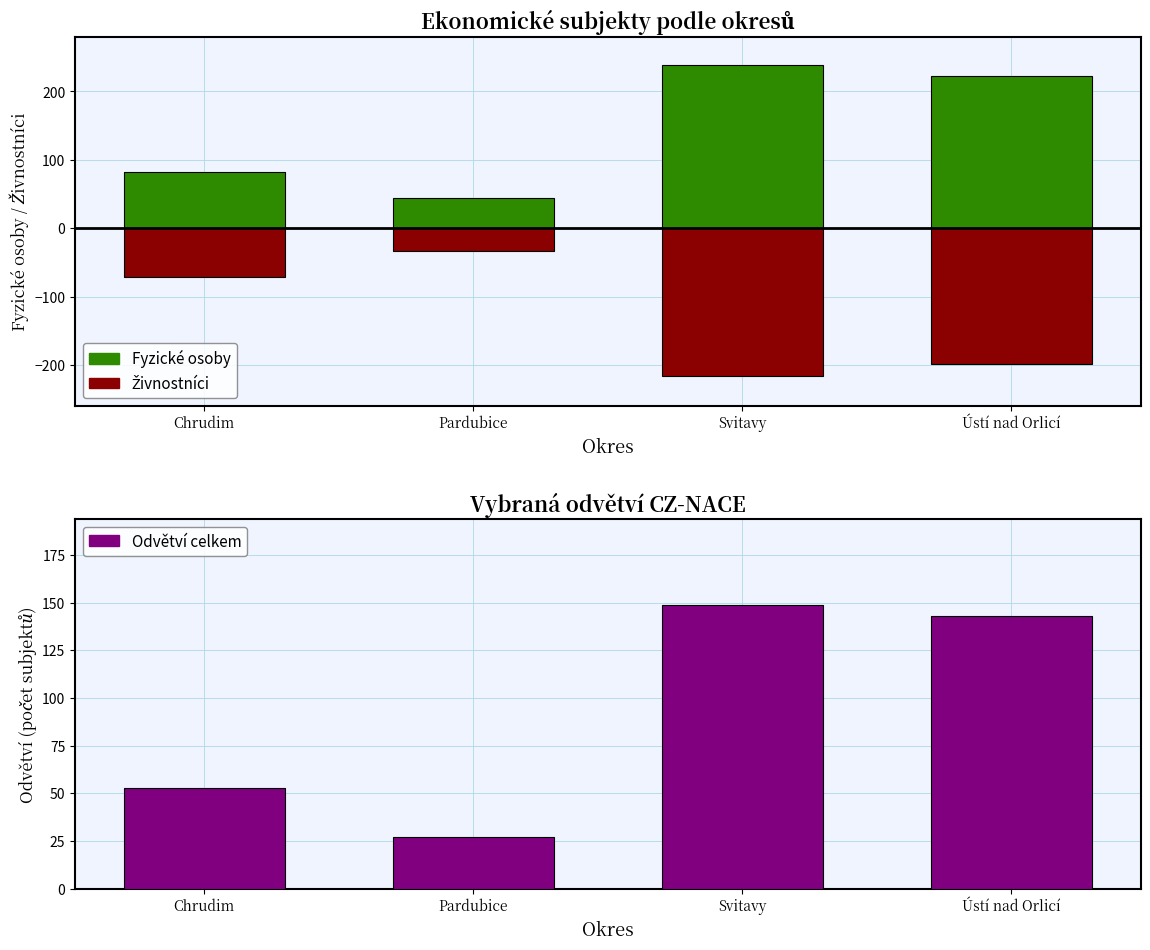

What value does the Fyzické osoby series have at Svitavy?

239